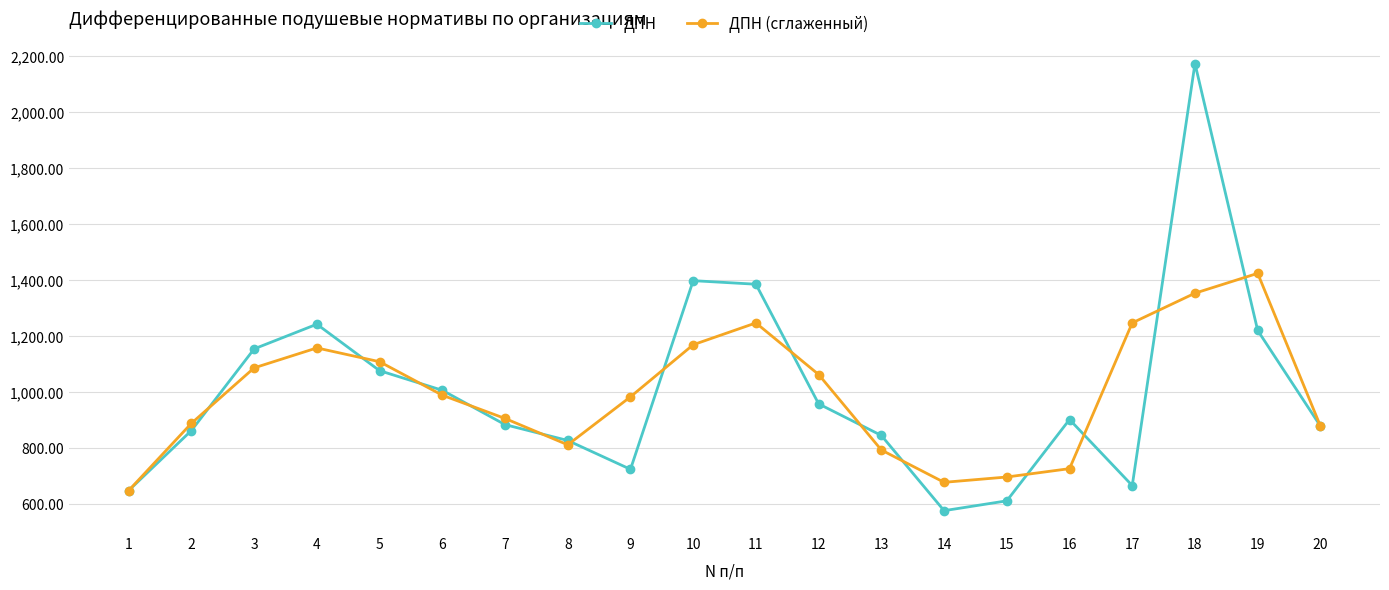

Rank the series by their maximum value, from highest to lowest.

ДПН, ДПН (сглаженный)